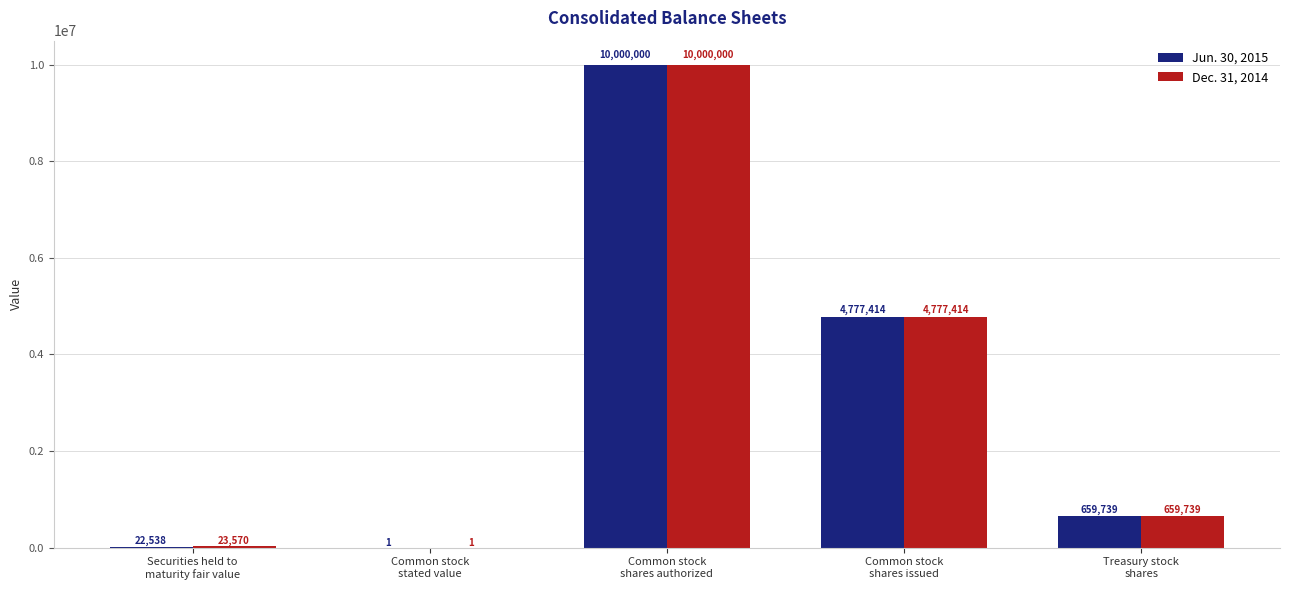

What is the greatest value displayed?

10000000